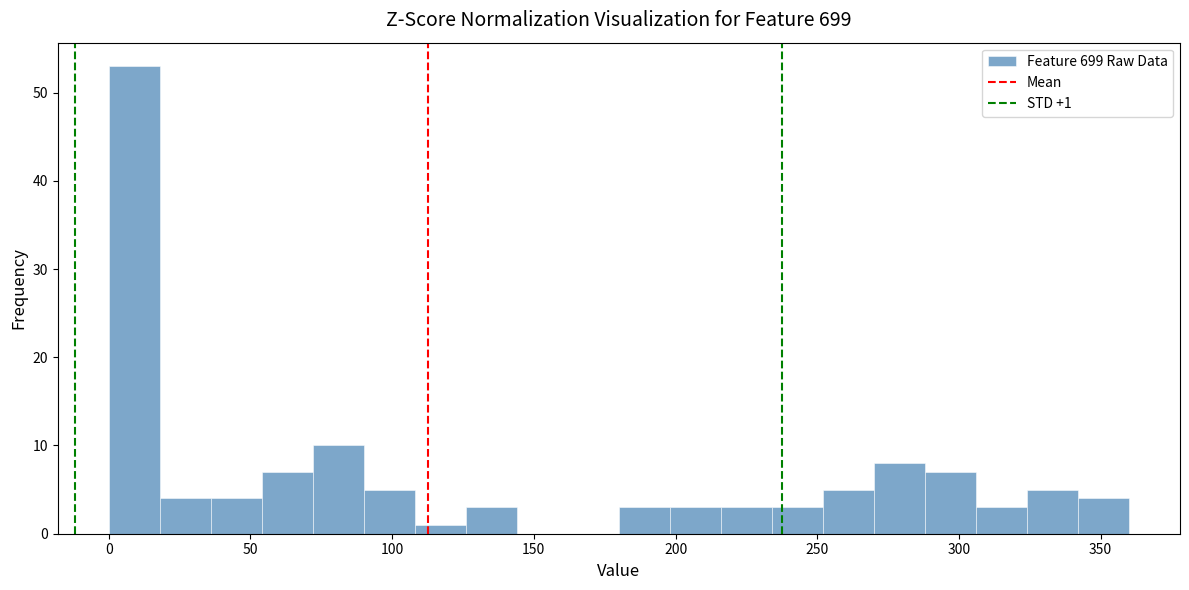

Around what value on the x-axis is the tallest bar? Give the approximate position of its centre, as read against the axis.

10